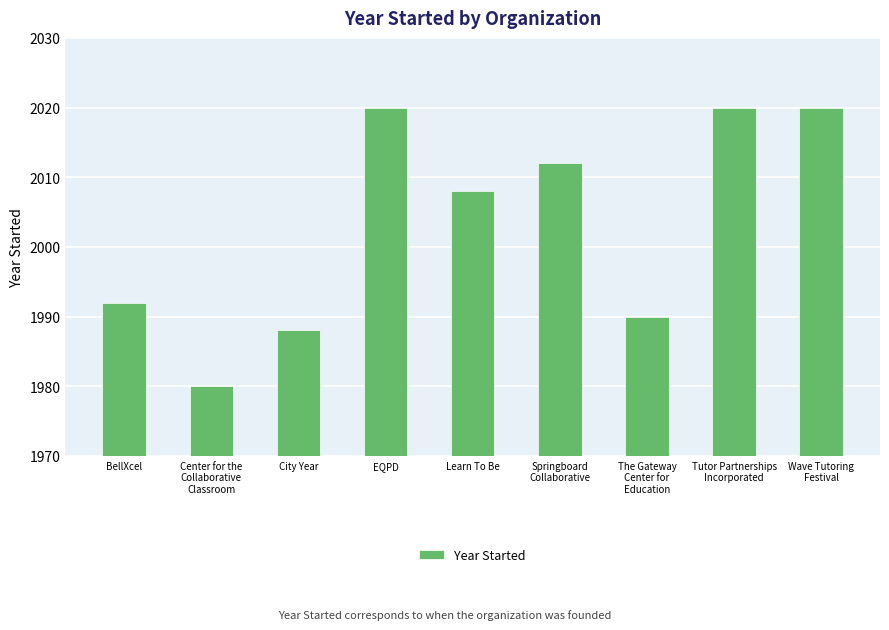

What is the label of the 7th bar from the right?

City Year